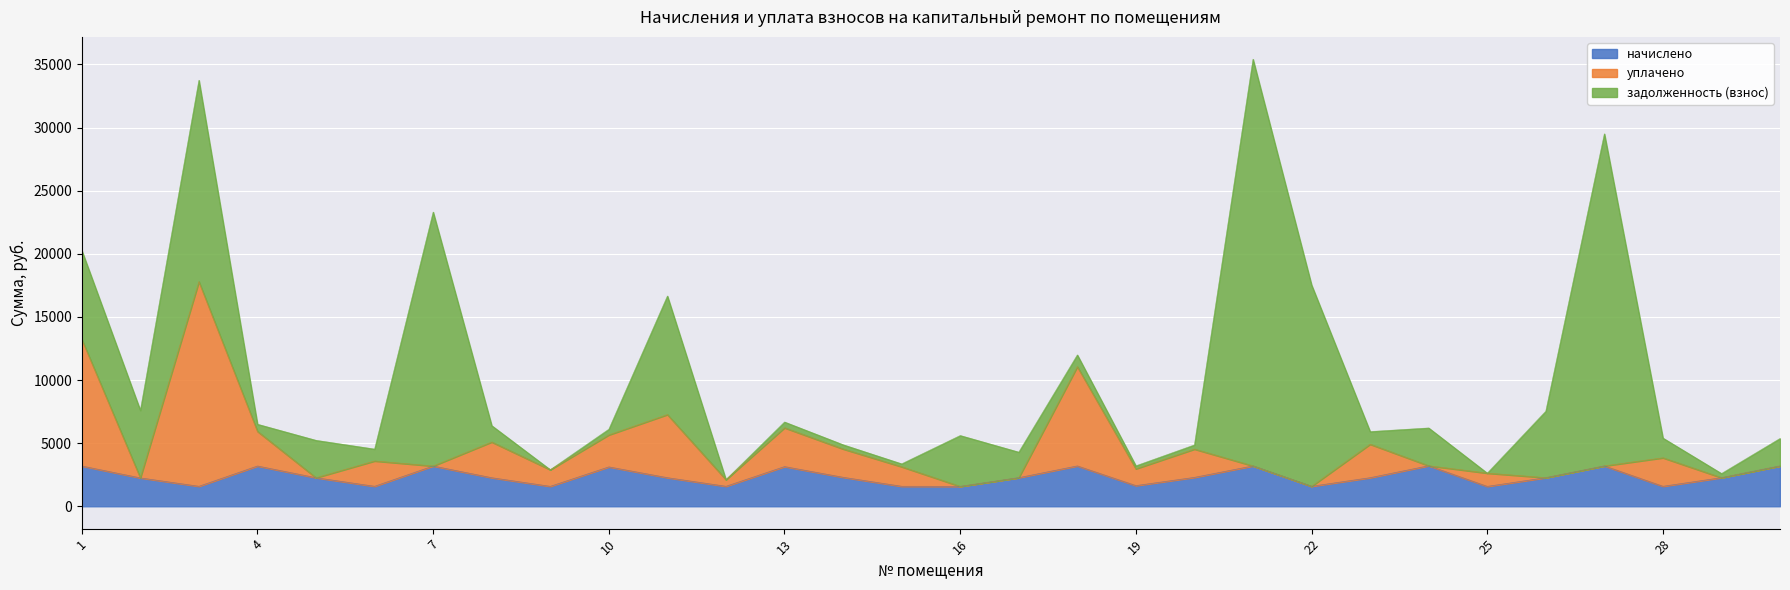

True or false: уплачено and начислено intersect in this chart.

False